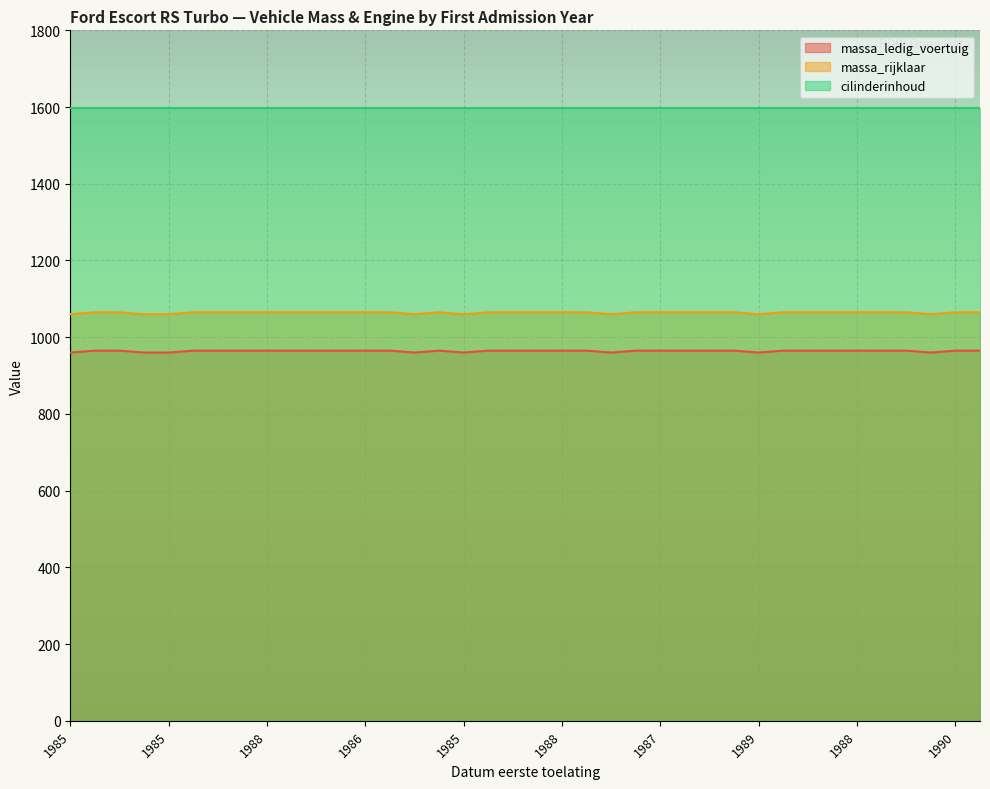

What are all the series names shown in the legend?

massa_ledig_voertuig, massa_rijklaar, cilinderinhoud